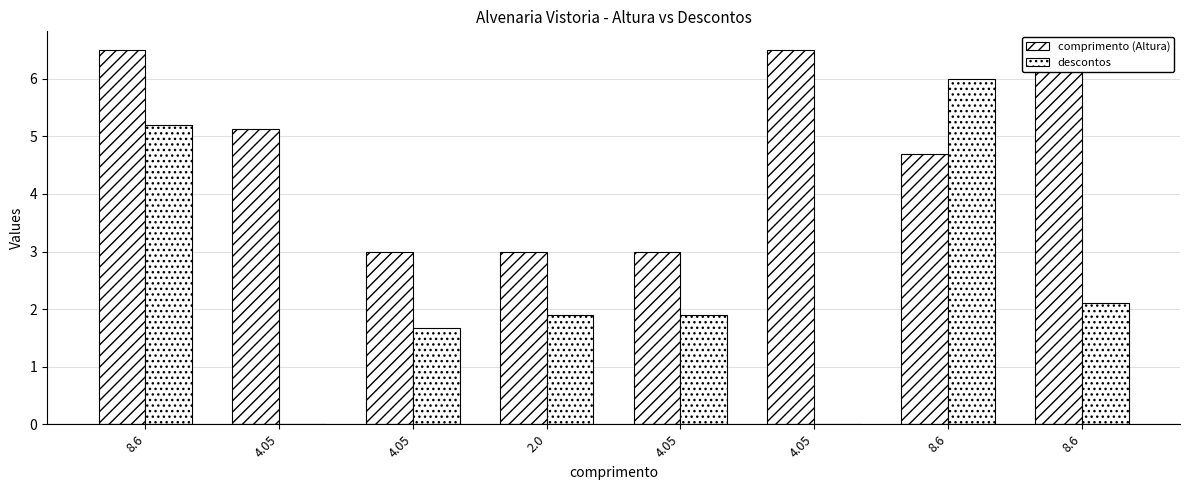

What is the difference between the second highest and minimum values in the comprimento (Altura) series?

3.5